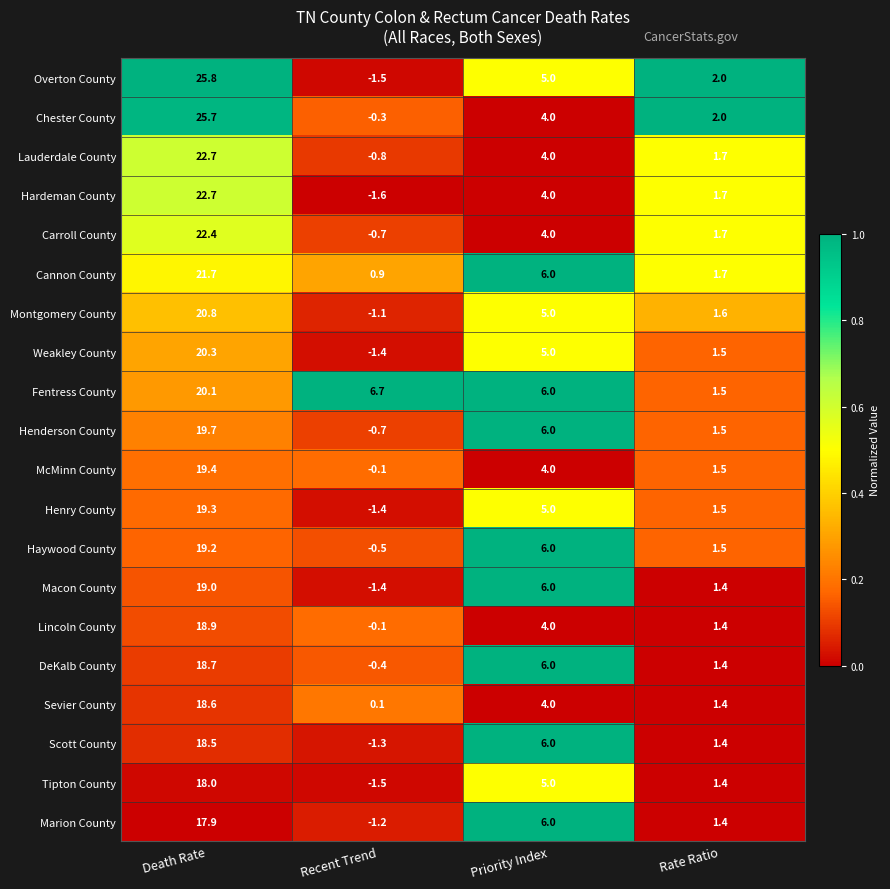

Which series has the largest total across all categories?

Fentress County